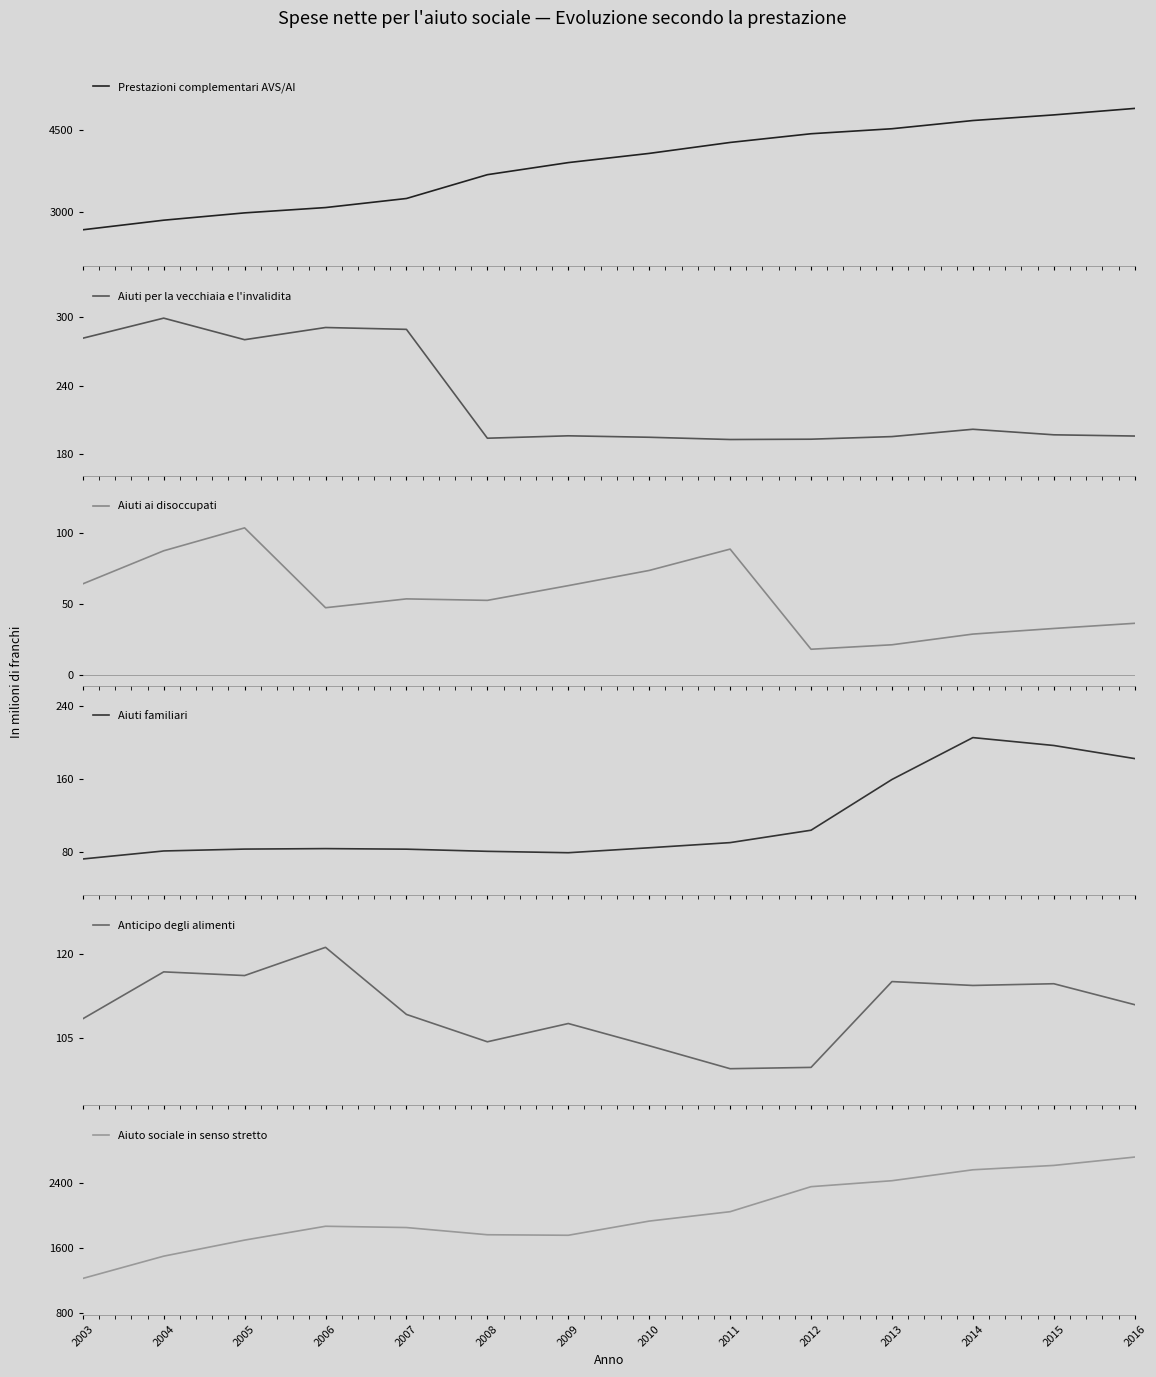

The Aiuti familiari series shows 47.3 at 2008. True or false?

False